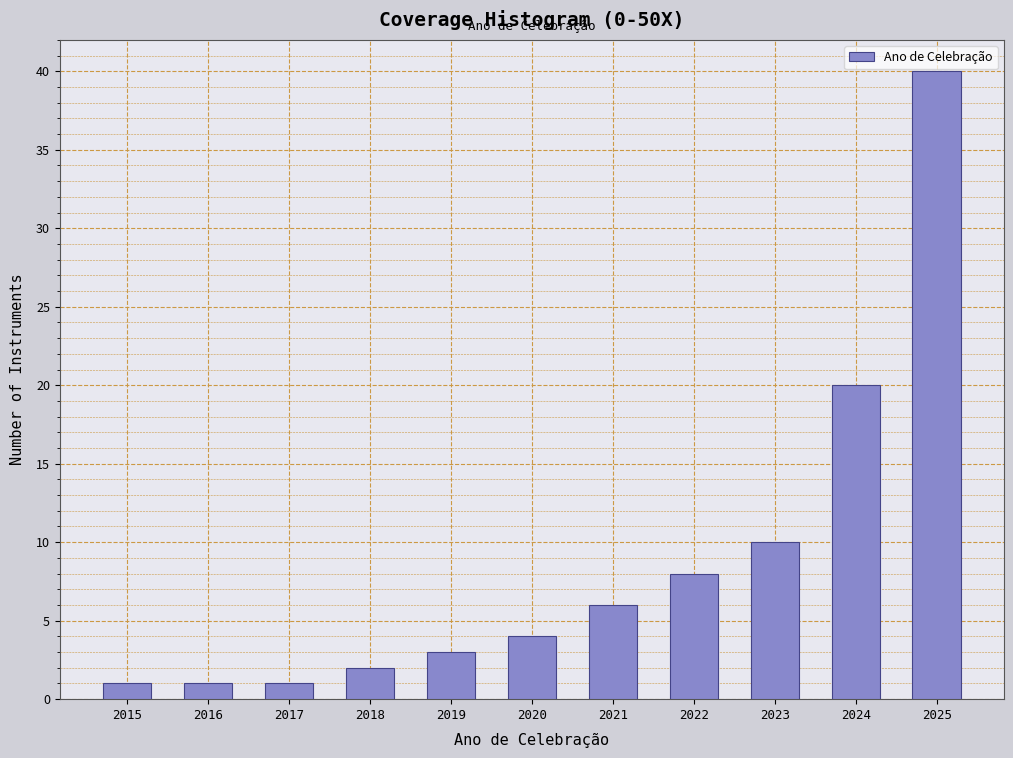

Reading right to left, what are all the values shown in this chart?

2025=40	2024=20	2023=10	2022=8	2021=6	2020=4	2019=3	2018=2	2017=1	2016=1	2015=1